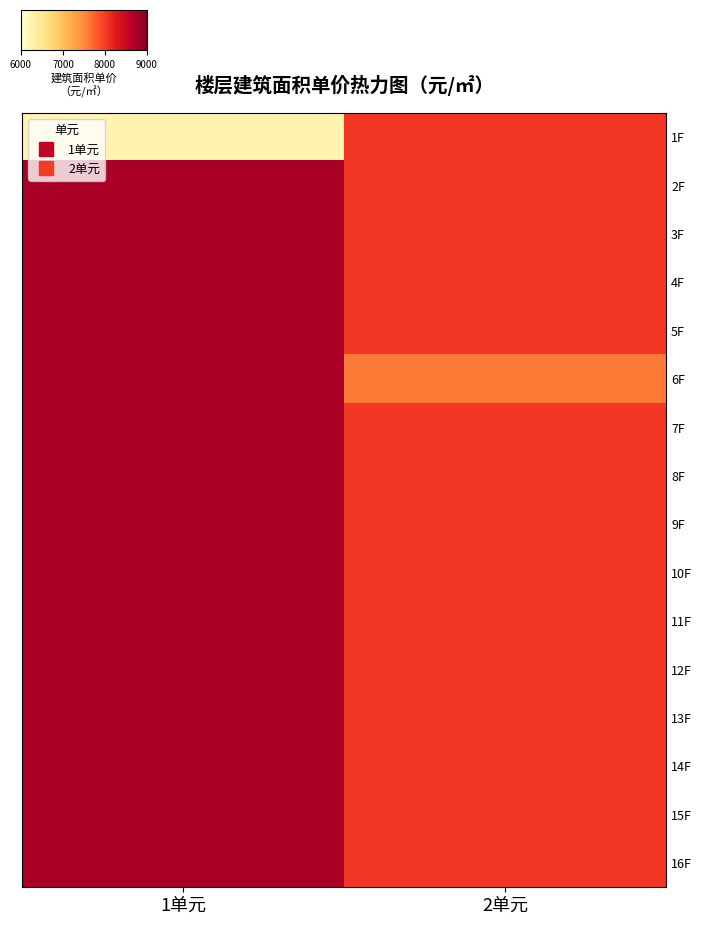

True or false: 15F has a value of 12911 at 2单元.

False